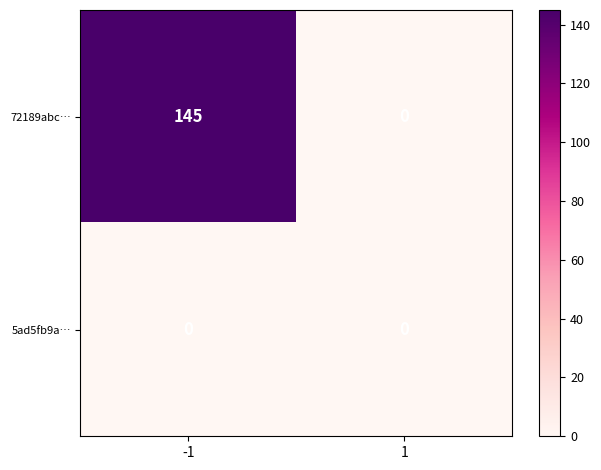

Is it true that 72189abc… equals 239 at -1?

False